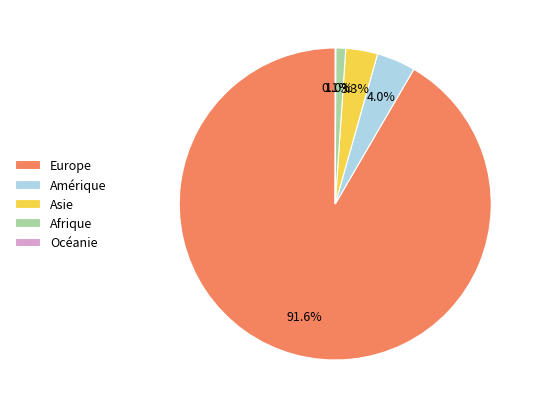

Is it true that Afrique is 1% of the pie?

True